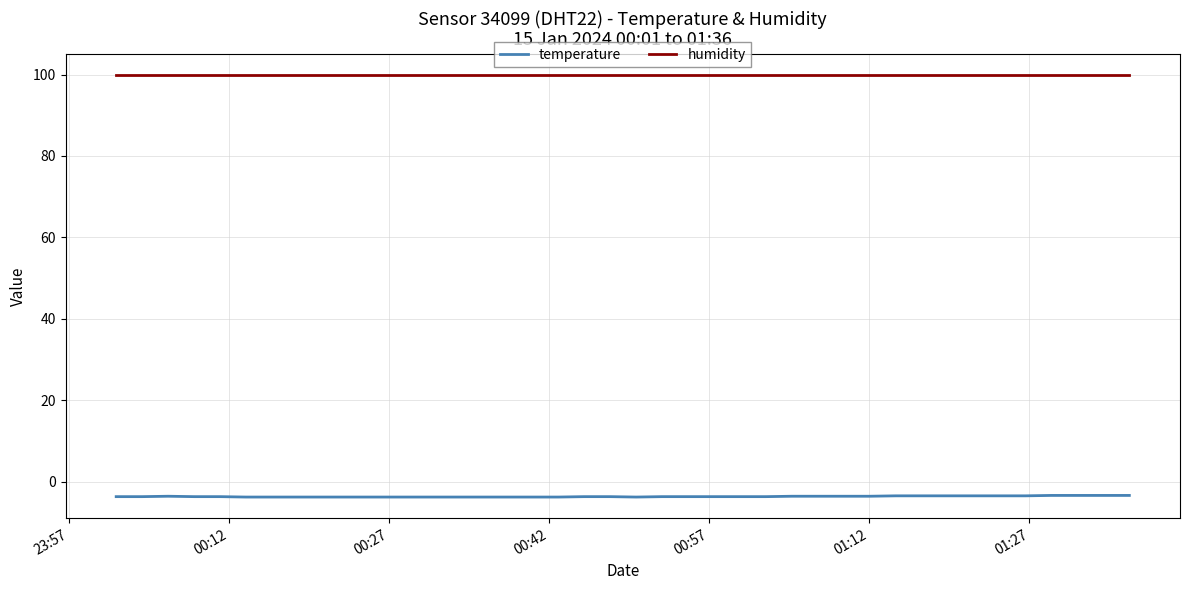

Which series has the largest total across all categories?

humidity